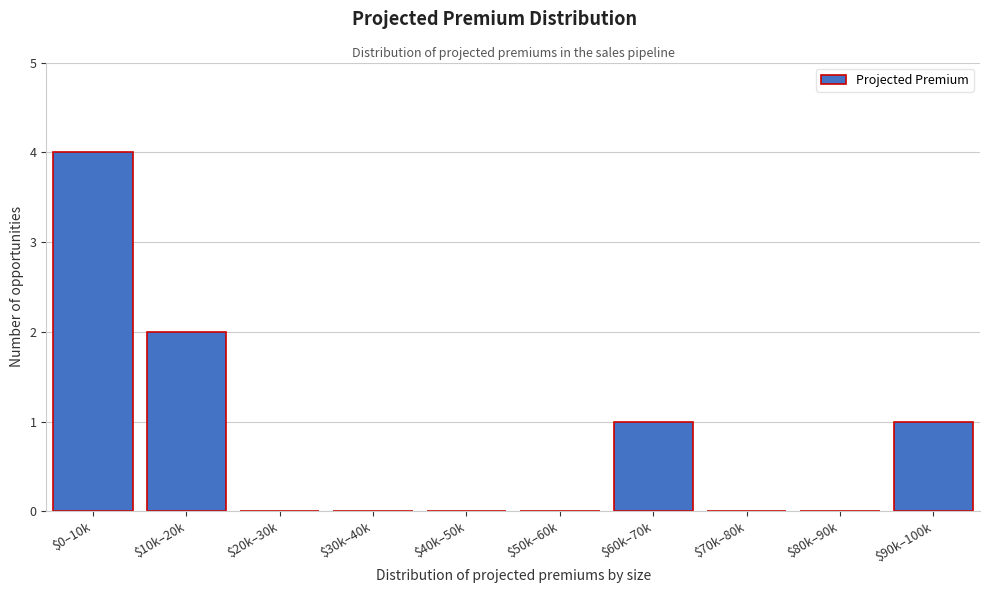

What is the maximum value shown in the chart?

4